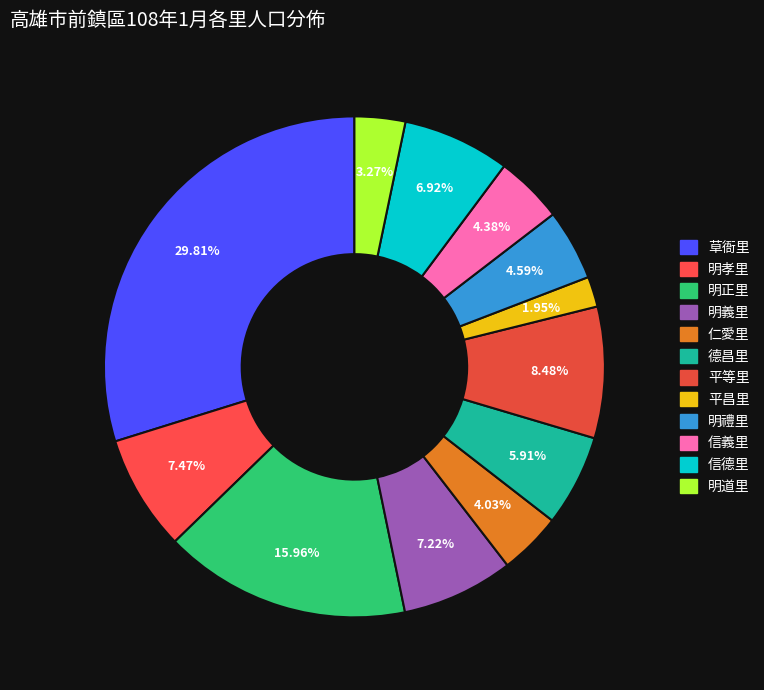

Between 德昌里 and 明正里, which is larger?

明正里